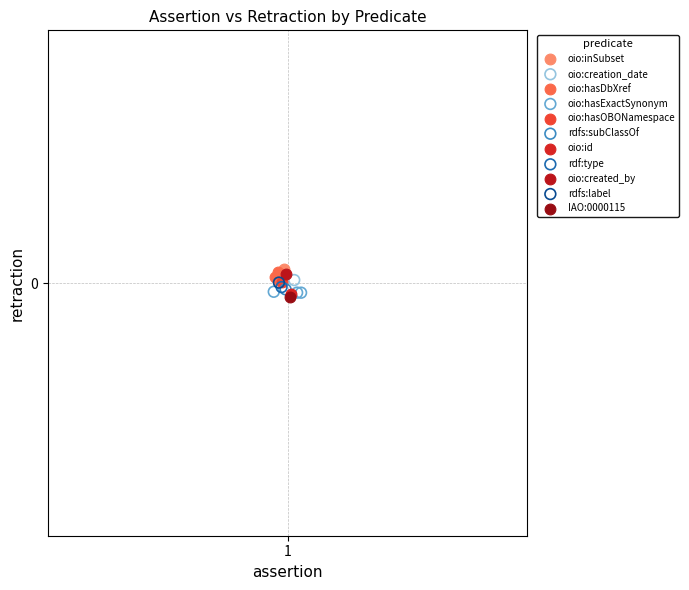

What are all the series names shown in the legend?

oio:inSubset, oio:creation_date, oio:hasDbXref, oio:hasExactSynonym, oio:hasOBONamespace, rdfs:subClassOf, oio:id, rdf:type, oio:created_by, rdfs:label, IAO:0000115